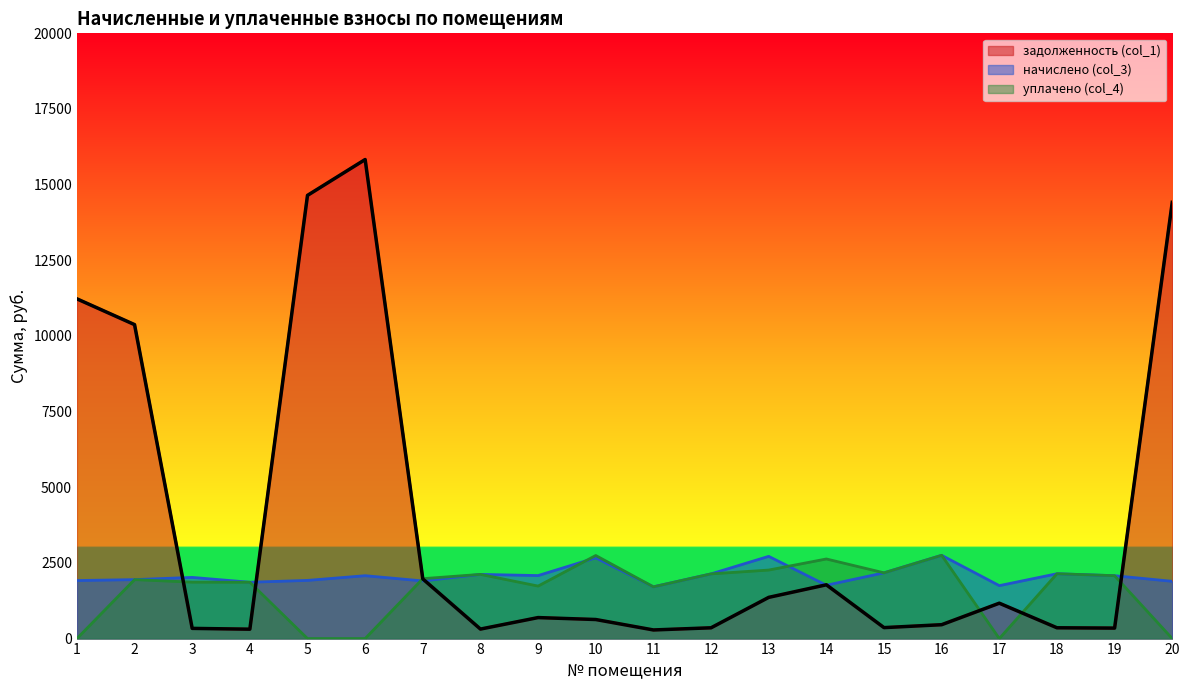

What is the difference between the уплачено (col_4) values at 5 and 9?

1735.2